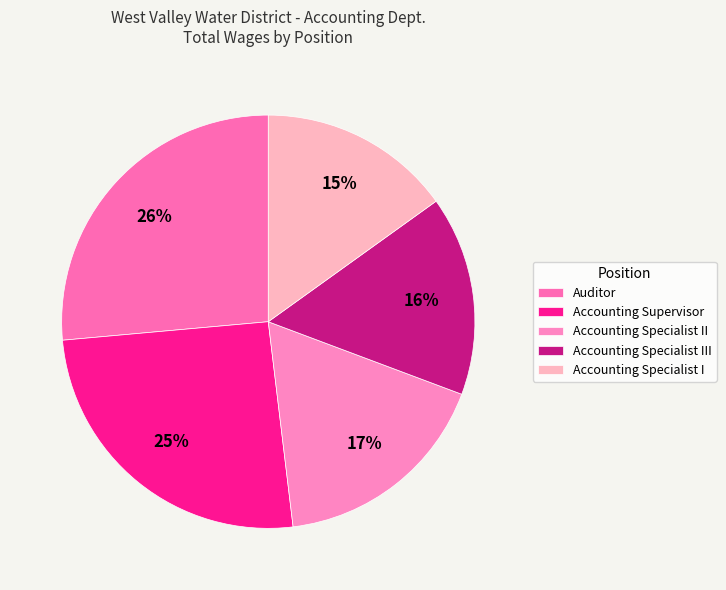

How many slices are in this pie chart?

5